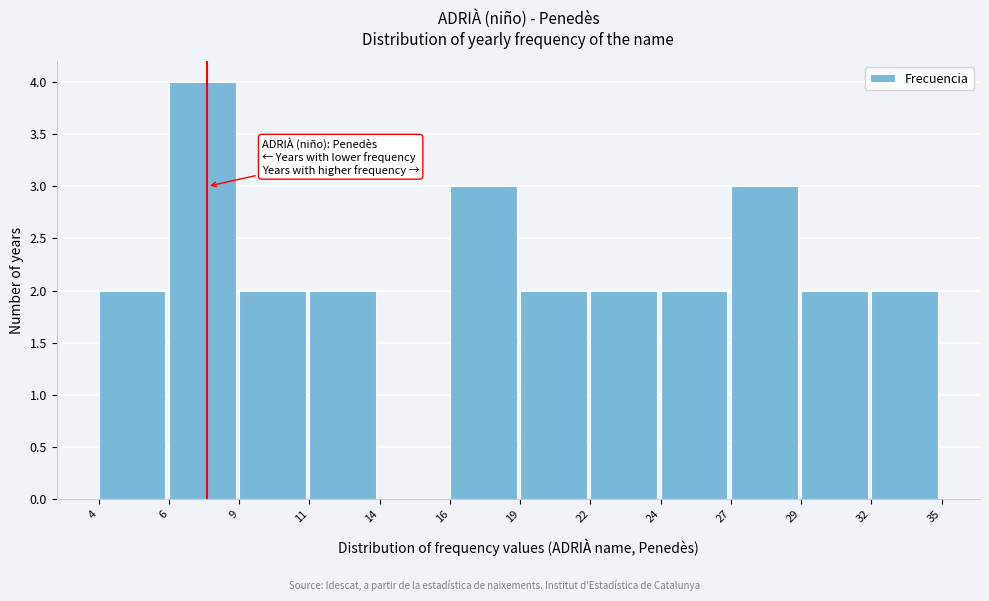

Reading right to left, what are all the values shown in this chart?

32=2	29=2	27=3	24=2	22=2	19=2	16=3	14=0	11=2	9=2	6=4	4=2